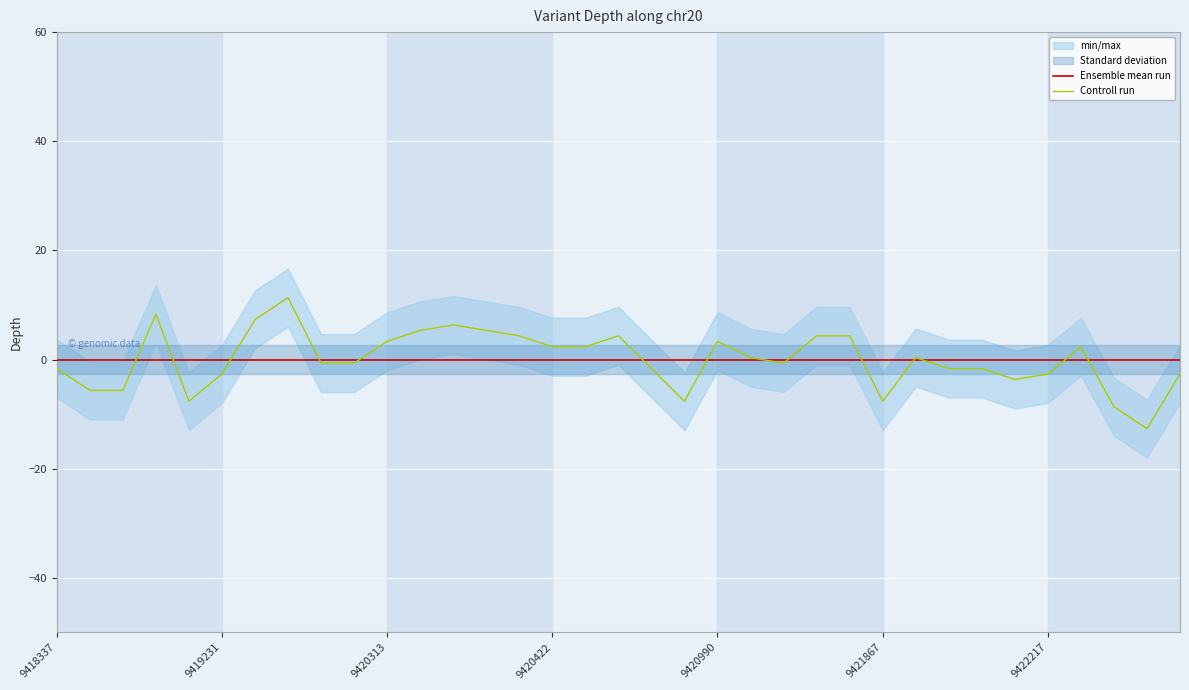

Reading right to left, extract all data points from this chart.

-2.7	-12.7	-8.7	2.3	-2.7	-3.7	-1.7	-1.7	0.3	-7.7	4.3	4.3	-0.7	0.3	3.3	-7.7	-1.7	4.3	2.3	2.3	4.3	5.3	6.3	5.3	3.3	-0.7	-0.7	11.3	7.3	-2.7	-7.7	8.3	-5.7	-5.7	-1.7